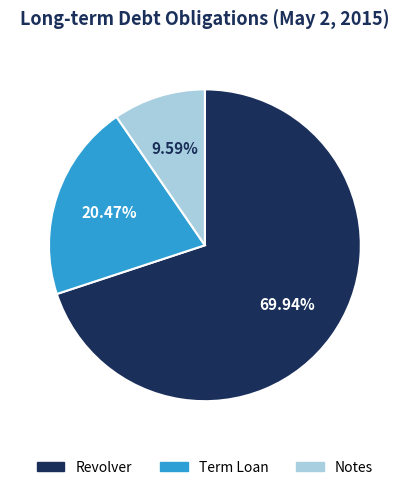

Which slice represents more than half of the pie?

Revolver